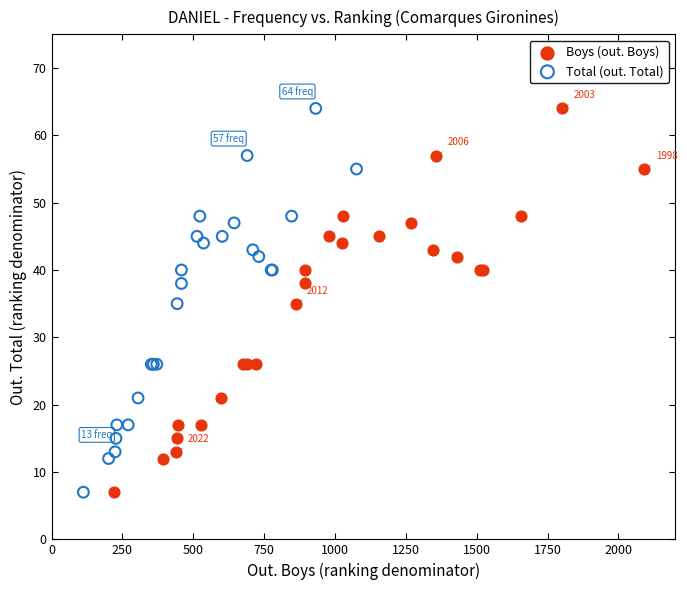

What are all the series names shown in the legend?

Boys (out. Boys), Total (out. Total)